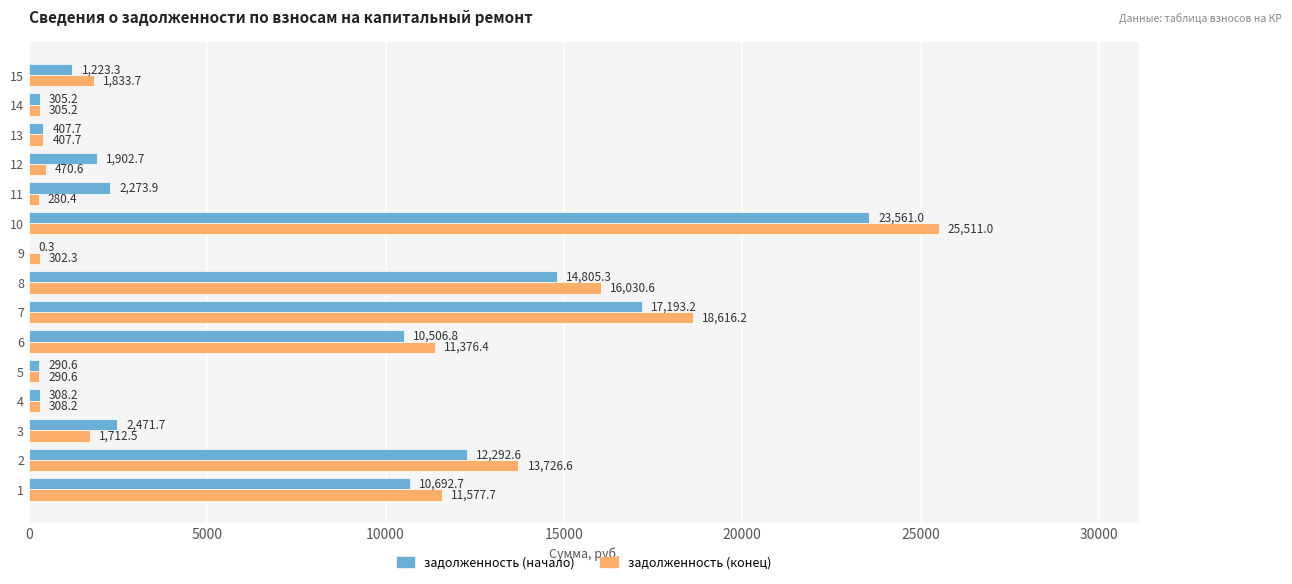

How many data points in задолженность (конец) are above 1712?

8